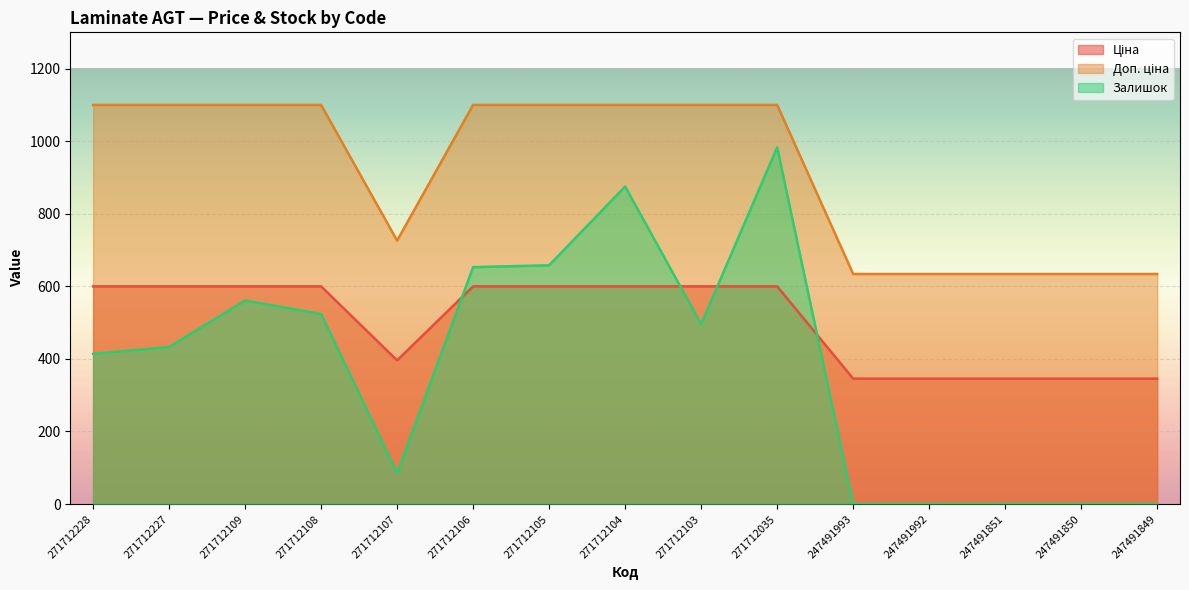

What is the difference between the Залишок values at 247491850 and 271712105?

658.0